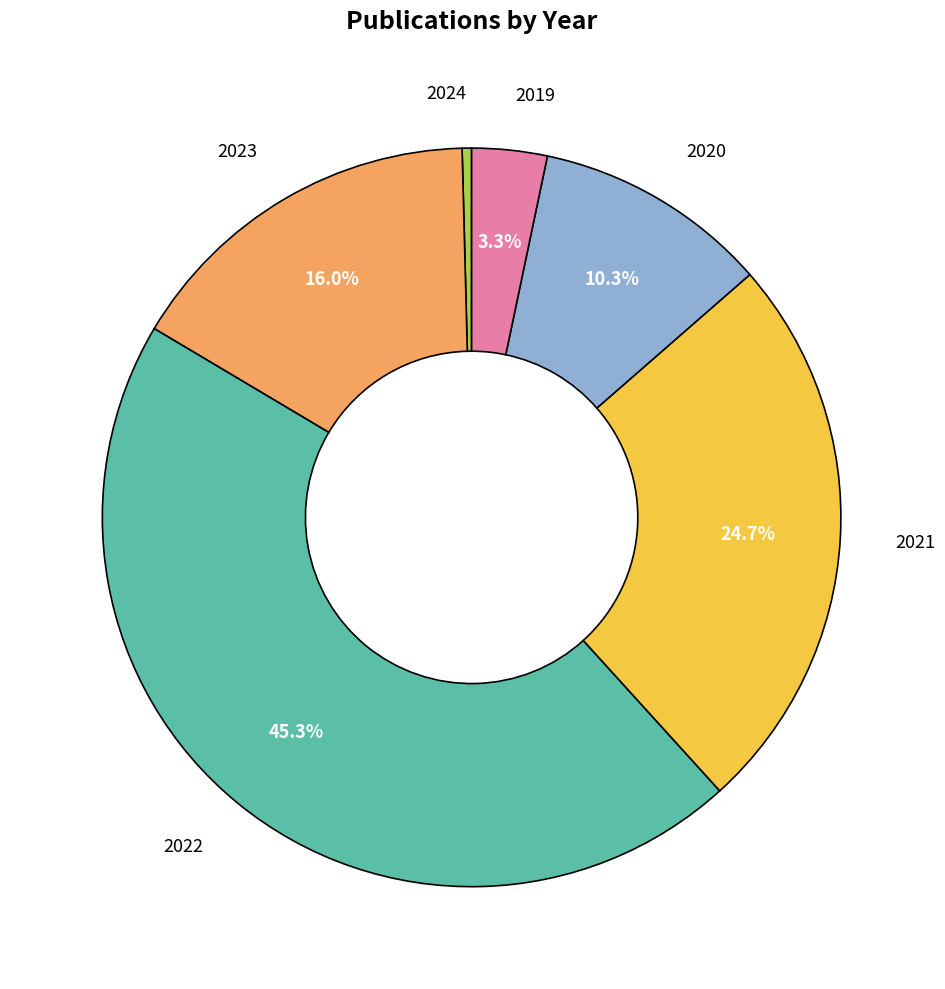

Which has a higher value, 2019 or 2024?

2019